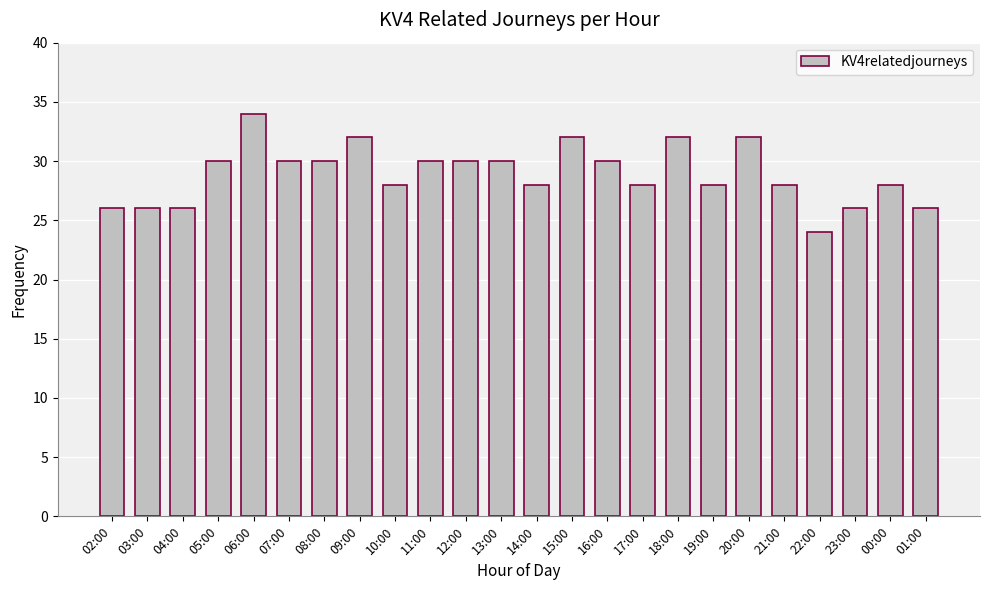

True or false: the data shows 34 at 06:00.

True